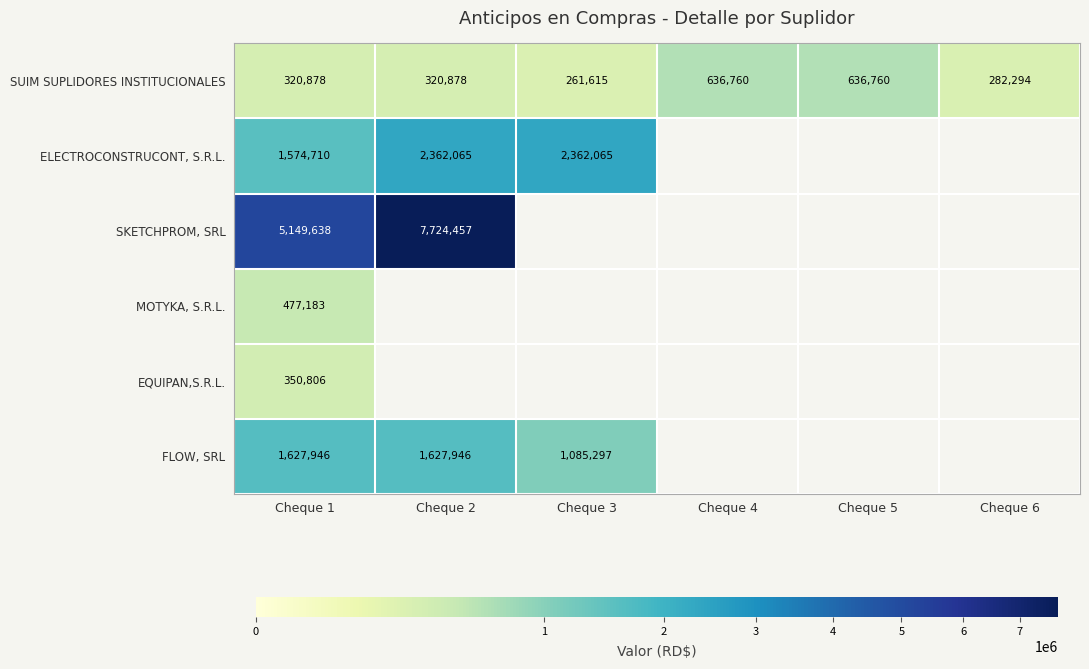

Which category has the lowest value in the FLOW, SRL series?

Cheque 3